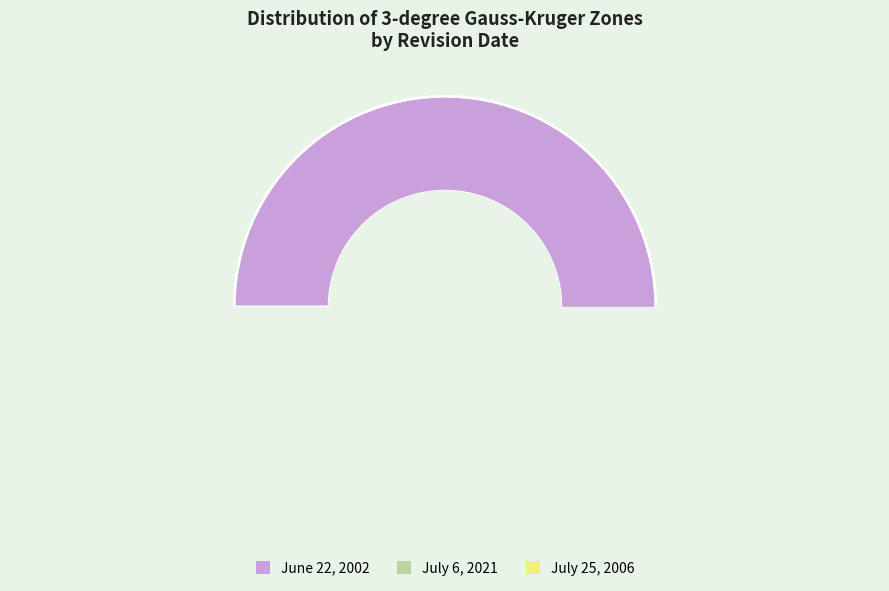

Combined, do Zone 31 and Zone 32 account for over 50%?

No